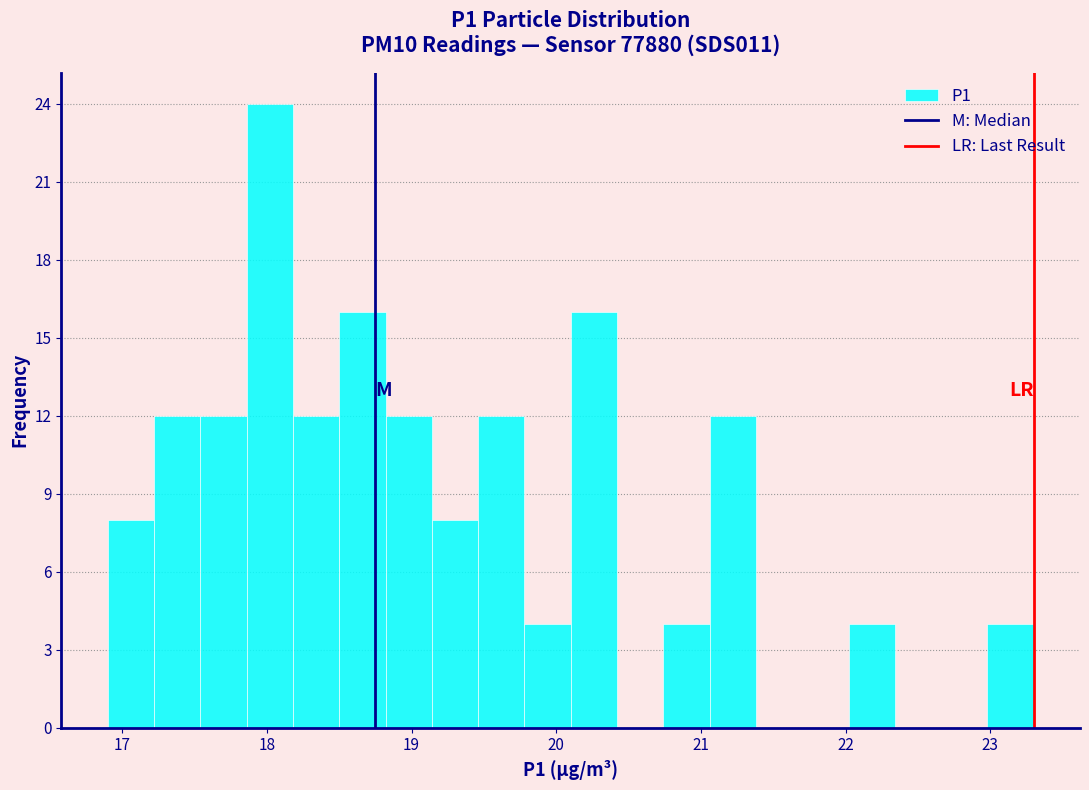

Read against the x-axis, roughly where is the centre of the tallest bar?

18.0